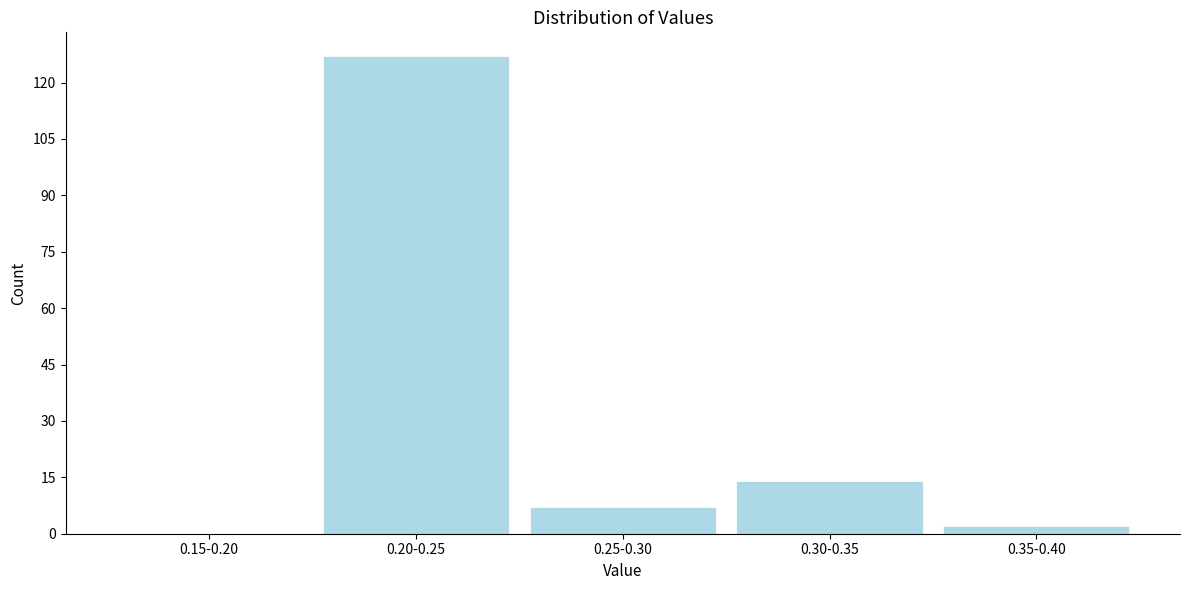

Reading right to left, transcribe all the data shown in this chart.

0.35-0.40=2	0.30-0.35=14	0.25-0.30=7	0.20-0.25=127	0.15-0.20=0